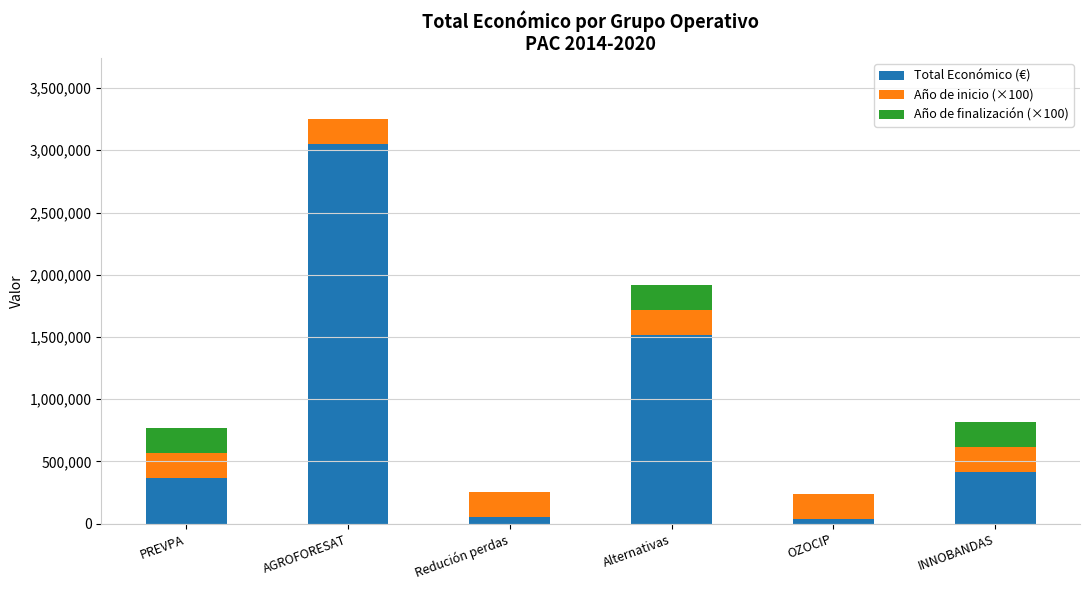

What is the maximum value for Total Económico (€)?

3051573